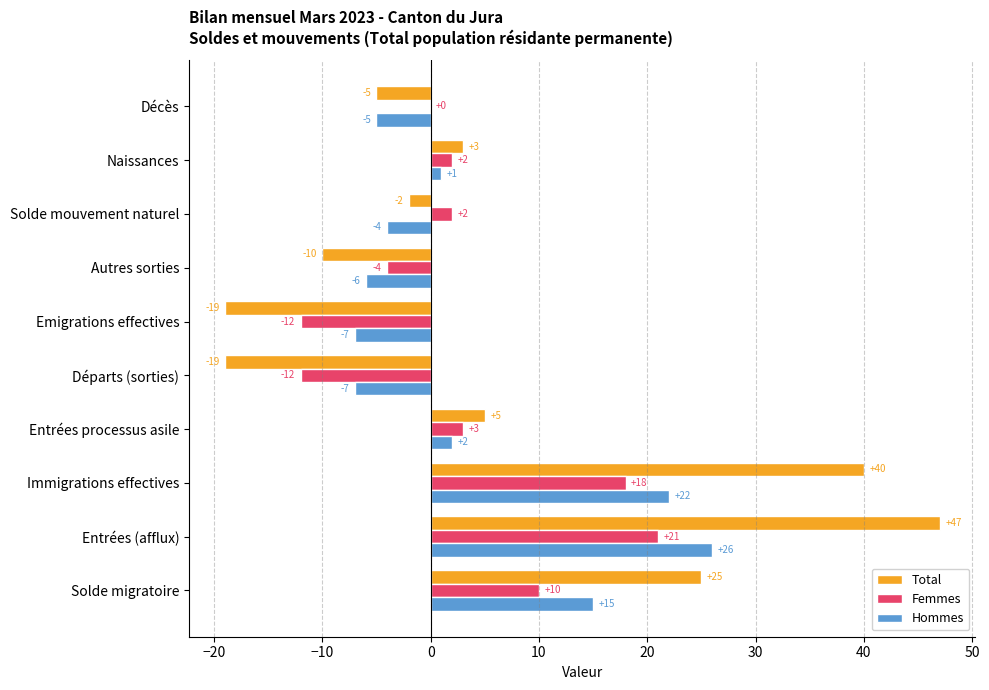

What is the sum of the Hommes values at Entrées processus asile and Immigrations effectives?

24